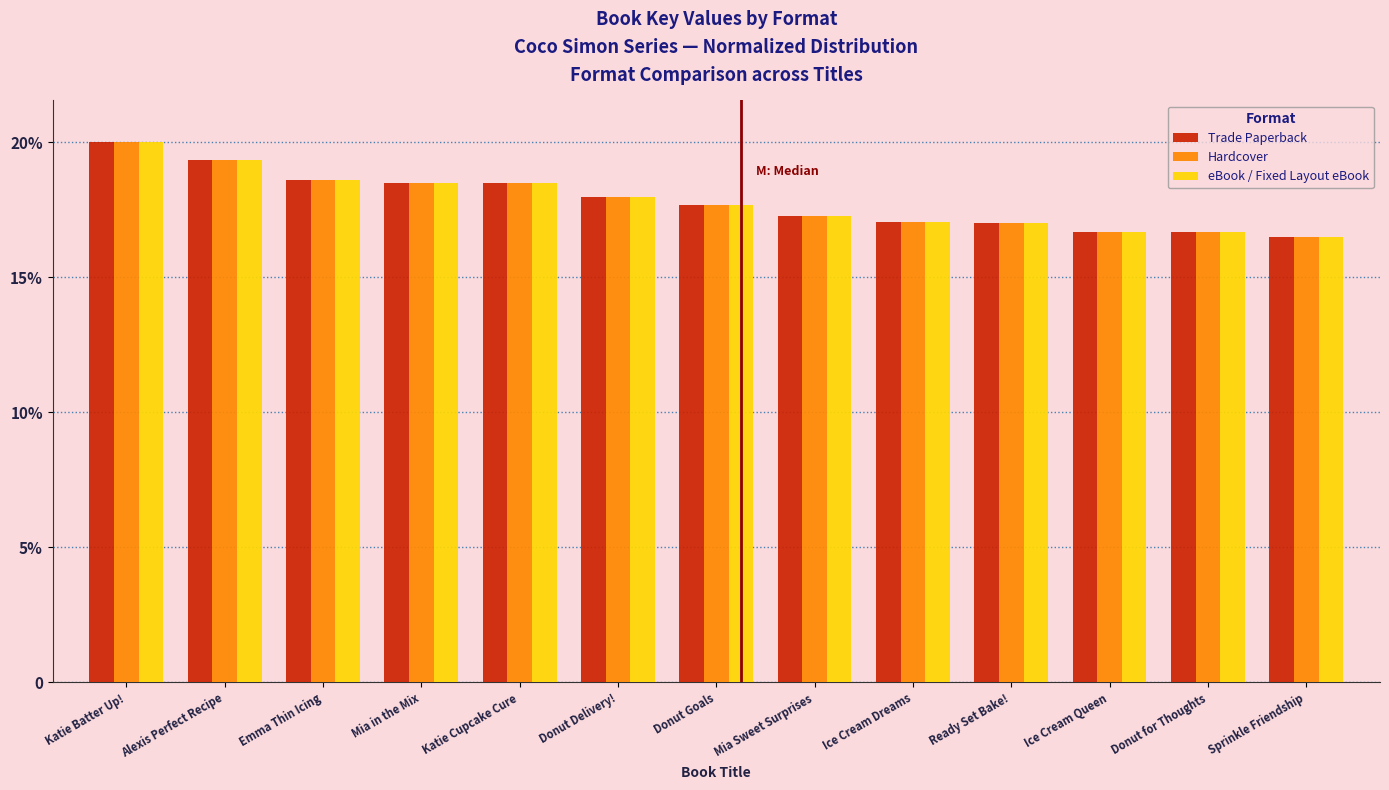

What are all the series names shown in the legend?

Trade Paperback, Hardcover, eBook / Fixed Layout eBook